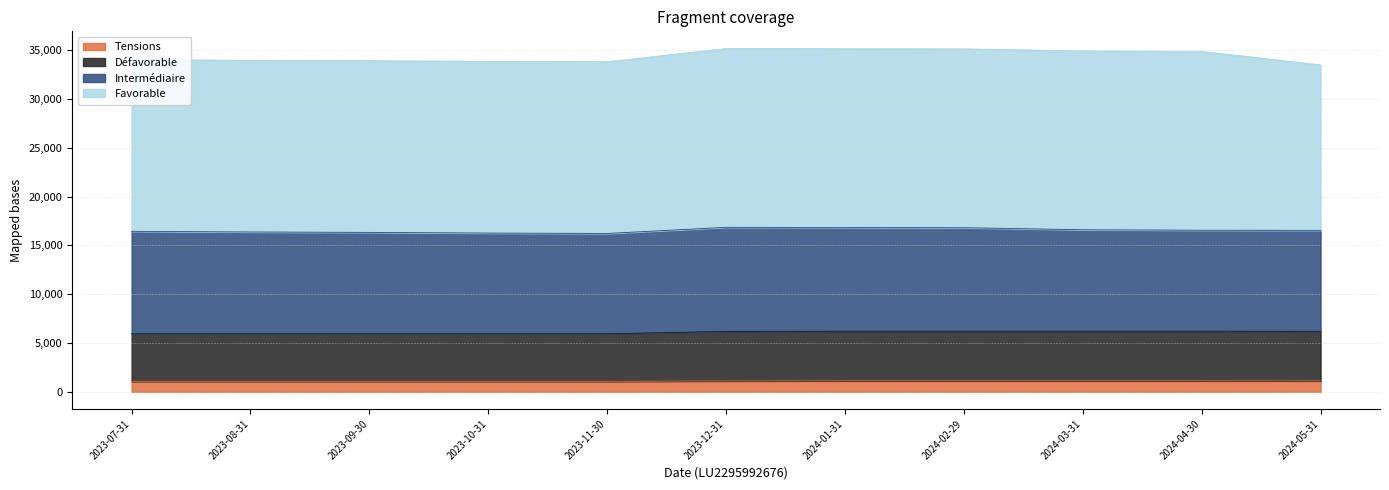

What is the average value of the Tensions series?

1100